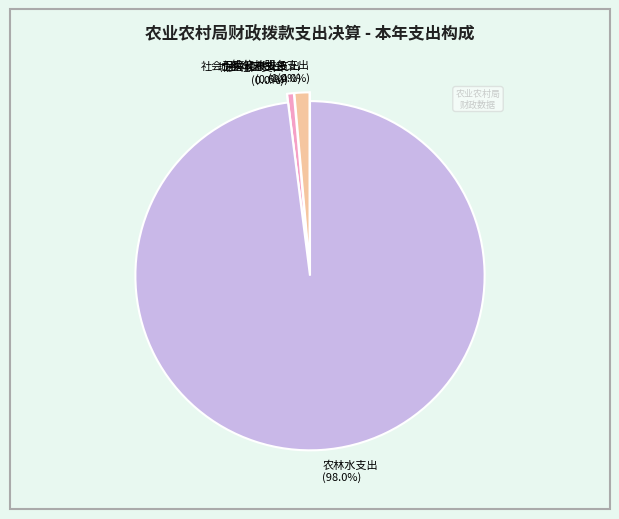

Is it true that 城乡社区支出 is 0% of the pie?

True